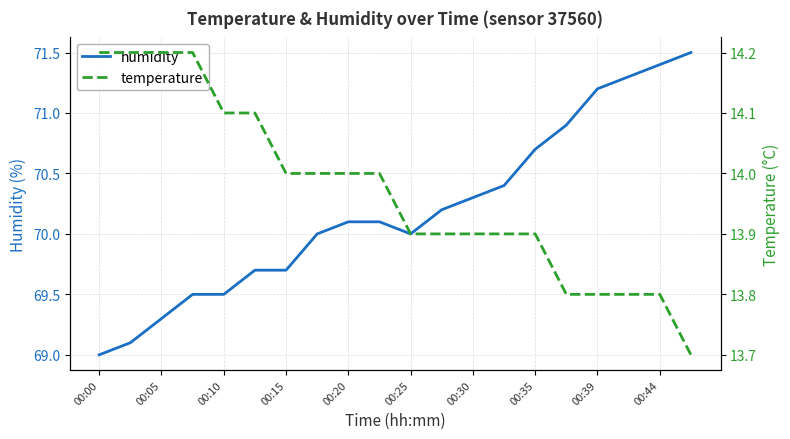

Which series has the largest total across all categories?

humidity